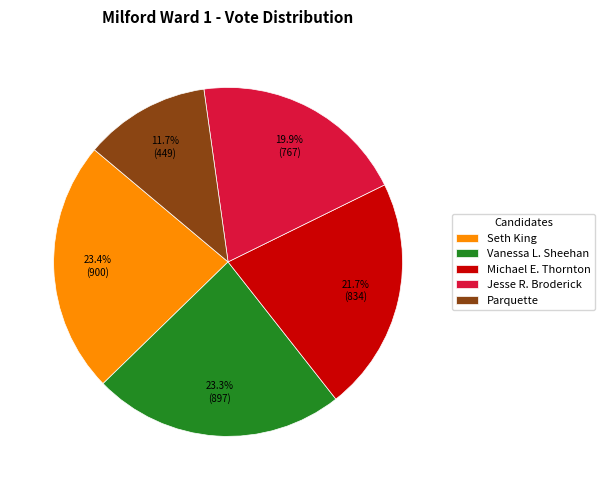

Which slice is the smallest?

Parquette